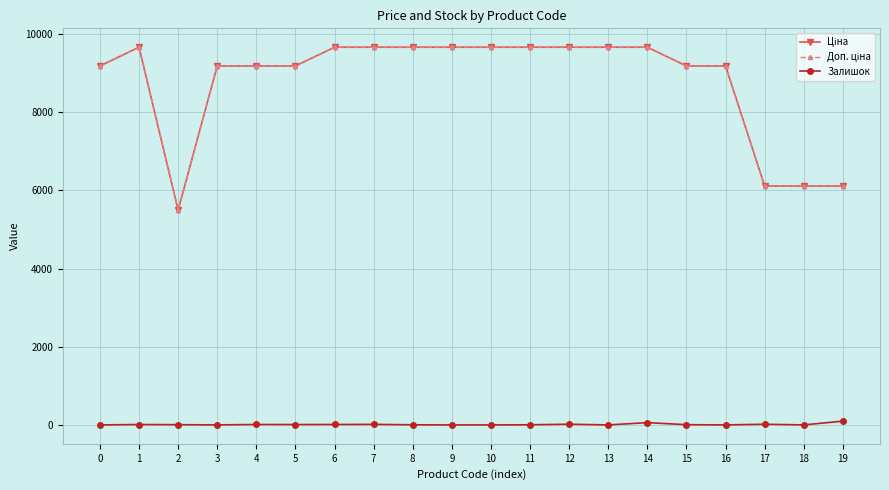

What is the greatest value displayed?

9664.7